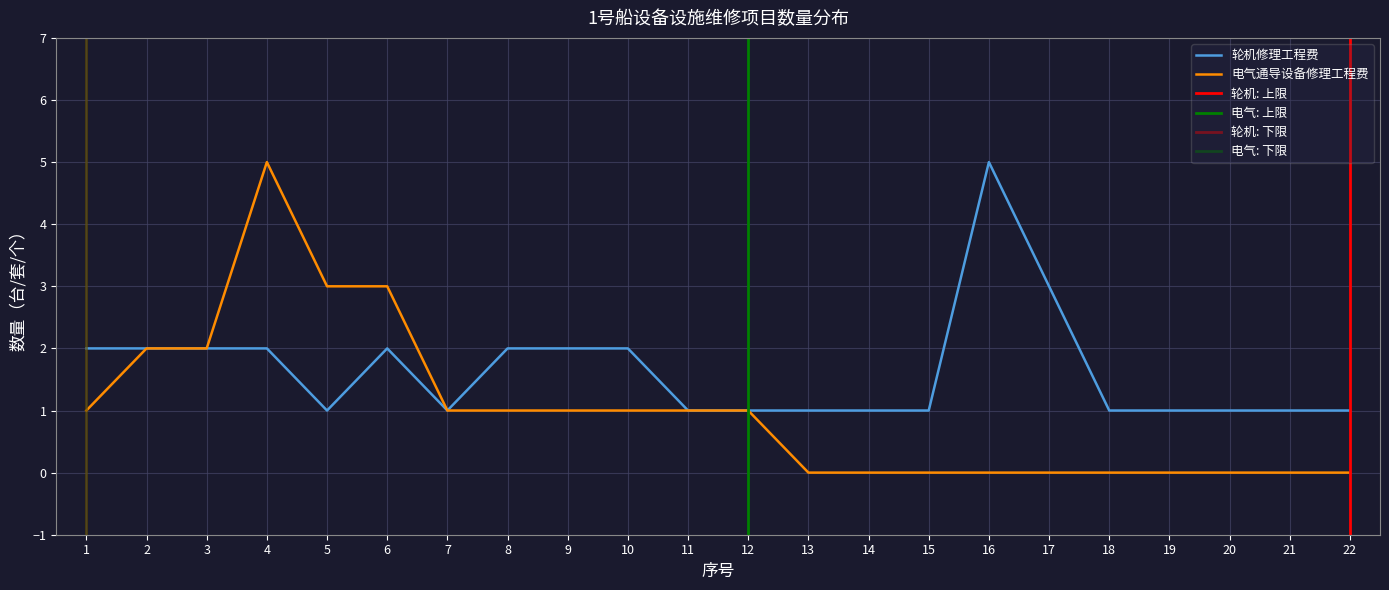

Between 20 and 3, which is larger?

3